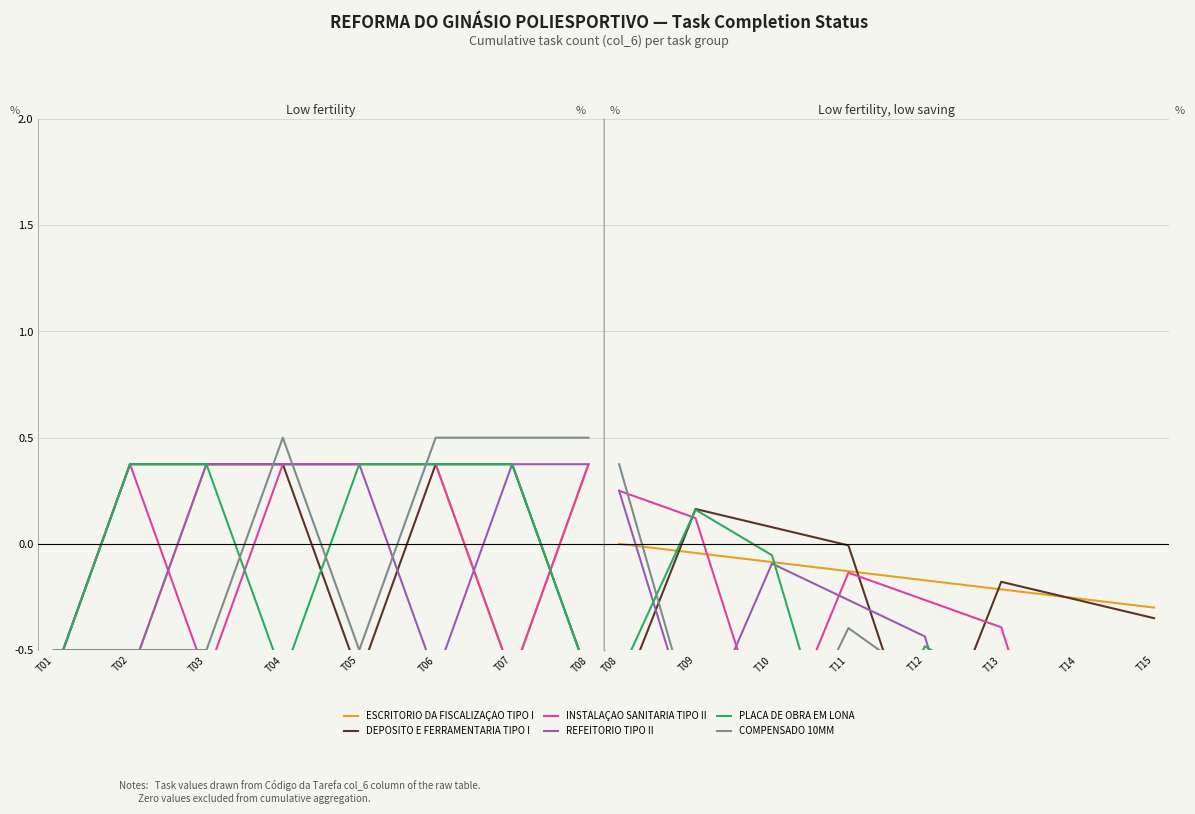

Rank the series by their maximum value, from highest to lowest.

COMPENSADO 10MM, INSTALAÇAO SANITARIA TIPO II, REFEITORIO TIPO II, DEPOSITO E FERRAMENTARIA TIPO I, PLACA DE OBRA EM LONA, ESCRITORIO DA FISCALIZAÇAO TIPO I